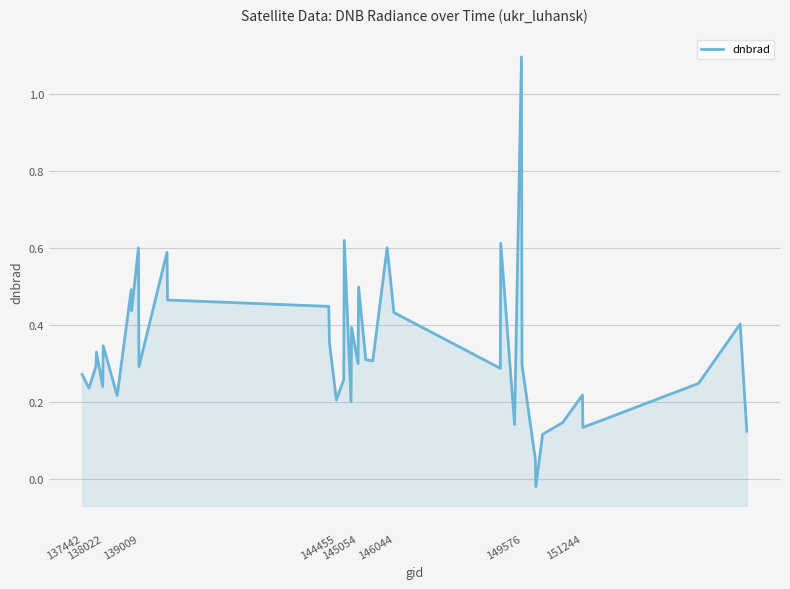

Reading right to left, transcribe all the data shown in this chart.

0.1	0.4	0.2	0.1	0.2	0.1	0.1	-0.0	0.1	0.3	1.1	0.1	0.6	0.3	0.4	0.6	0.3	0.3	0.5	0.3	0.4	0.2	0.6	0.3	0.2	0.4	0.4	0.5	0.6	0.3	0.6	0.4	0.5	0.2	0.3	0.2	0.3	0.3	0.2	0.3